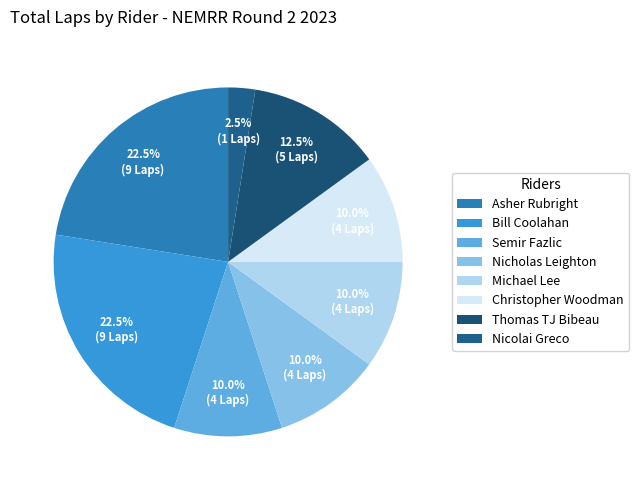

How many segments does this pie chart have?

8